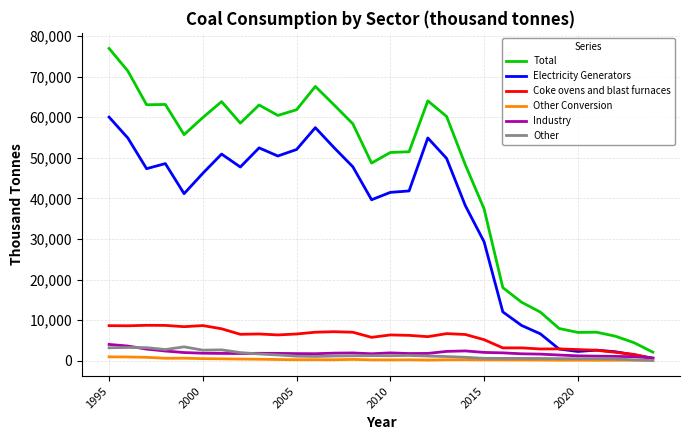

True or false: Other Conversion and Total intersect in this chart.

False